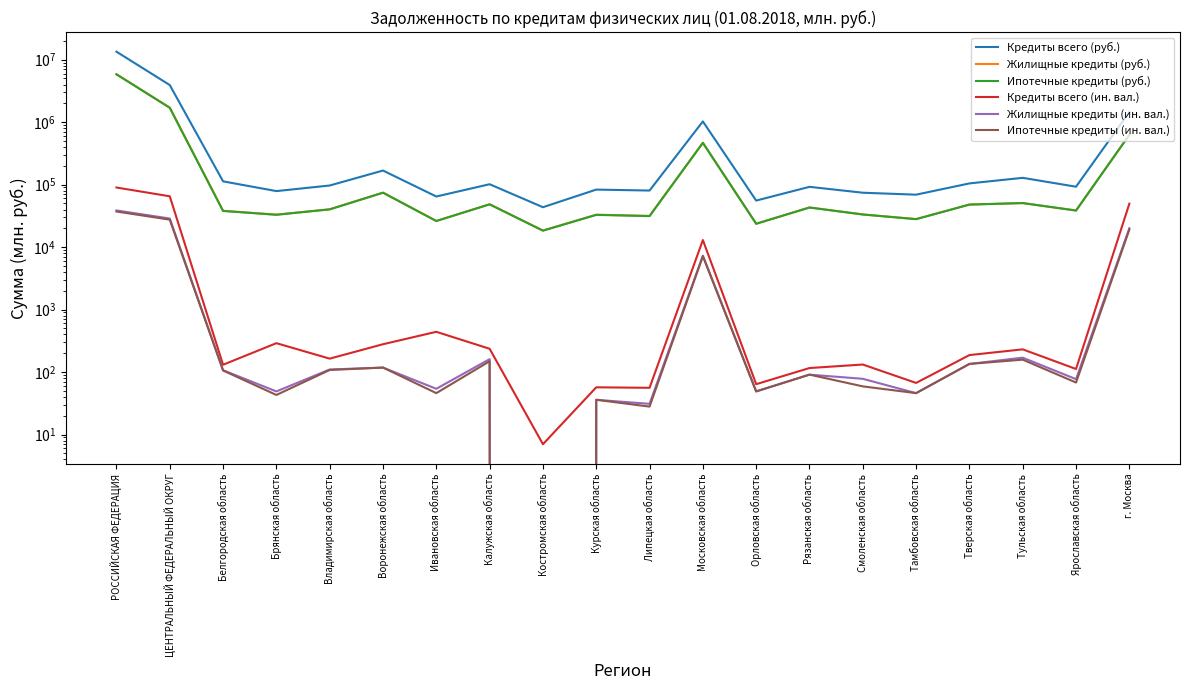

List the labels in order of Ипотечные кредиты (руб.) value, smallest first.

Костромская область, Орловская область, Ивановская область, Тамбовская область, Липецкая область, Курская область, Брянская область, Смоленская область, Белгородская область, Ярославская область, Владимирская область, Рязанская область, Тверская область, Калужская область, Тульская область, Воронежская область, Московская область, г. Москва, ЦЕНТРАЛЬНЫЙ ФЕДЕРАЛЬНЫЙ ОКРУГ, РОССИЙСКАЯ ФЕДЕРАЦИЯ